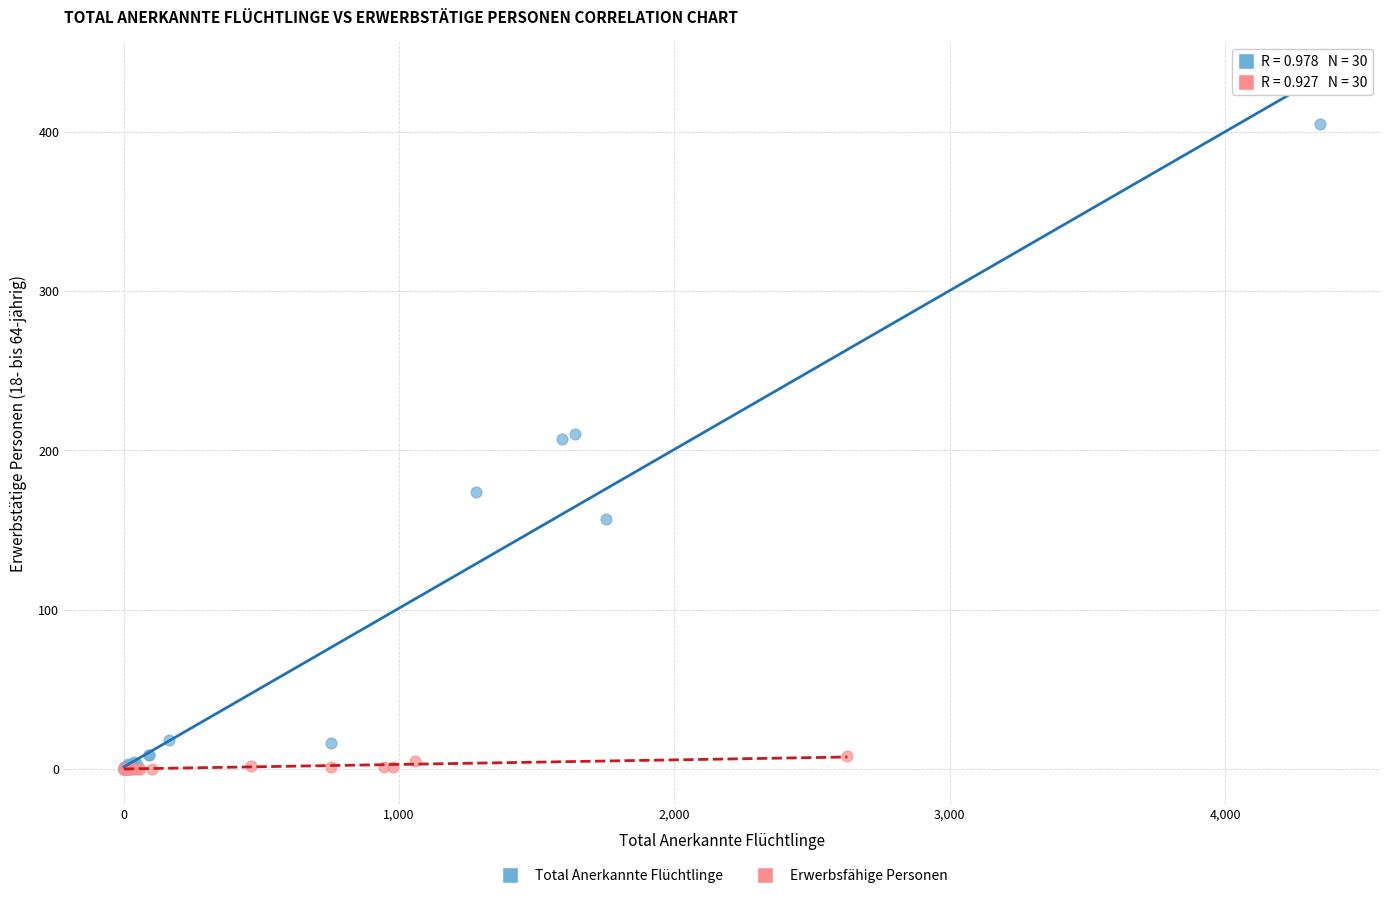

Which series reaches the maximum Y coordinate?

Total Anerkannte Flüchtlinge